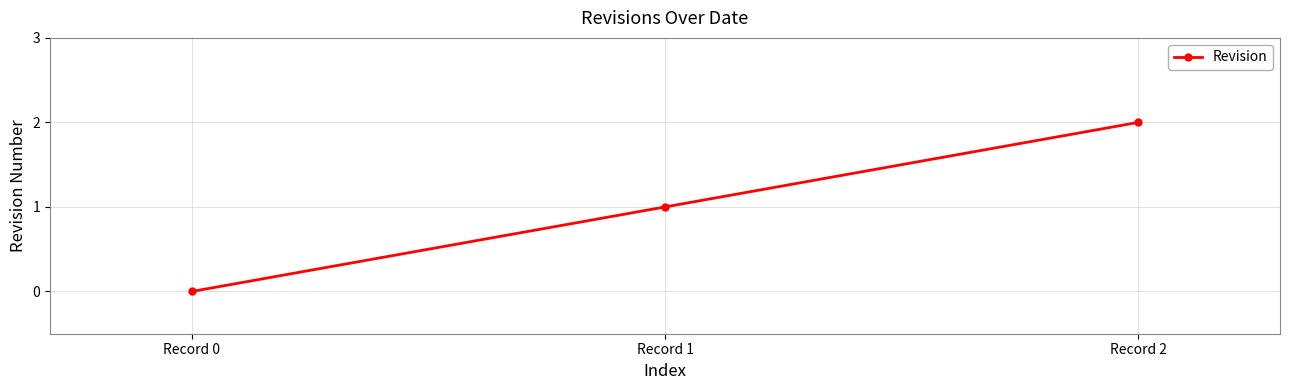

At which label is the value closest to 1?

Record 1